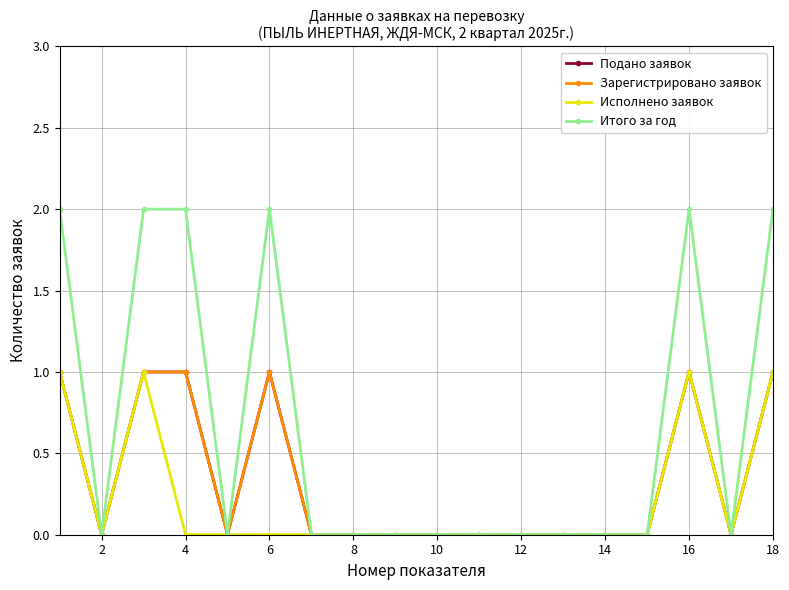

Does the chart have visible grid lines?

Yes